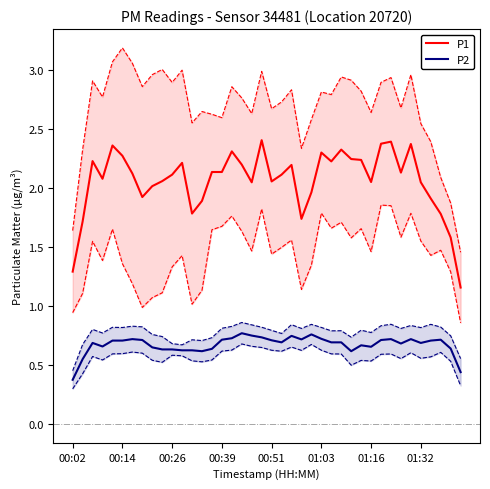

What is the spread (max minus min) of values at 29?

1.6